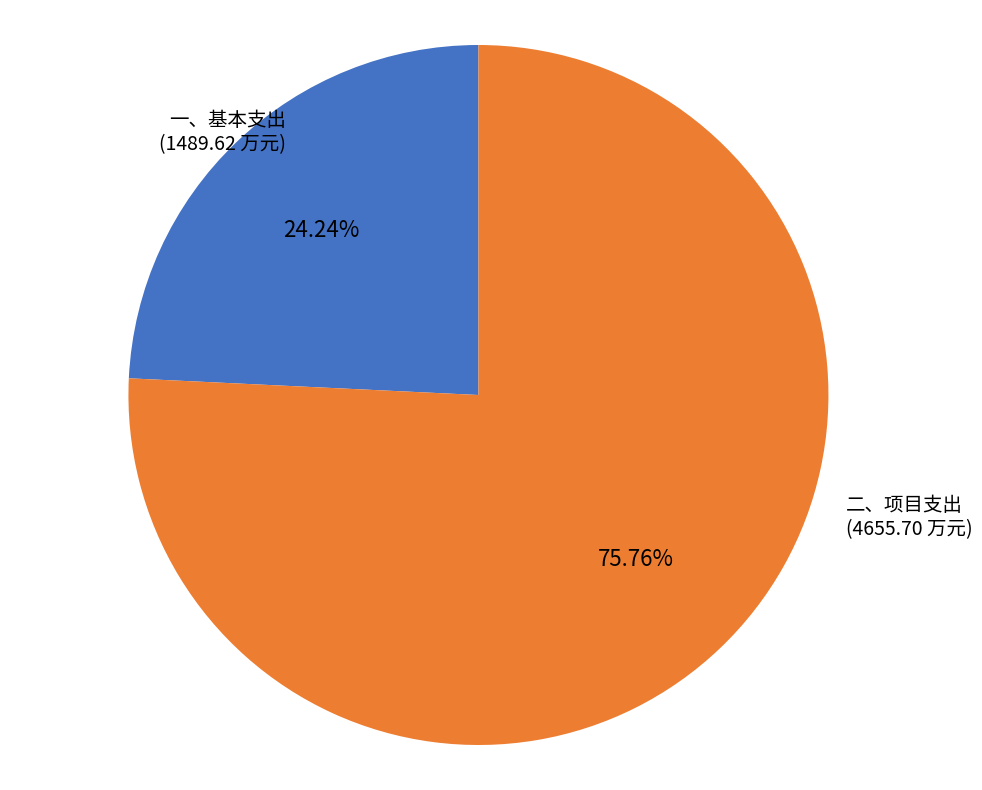

The 二、项目支出 slice represents 76% of the pie. True or false?

True